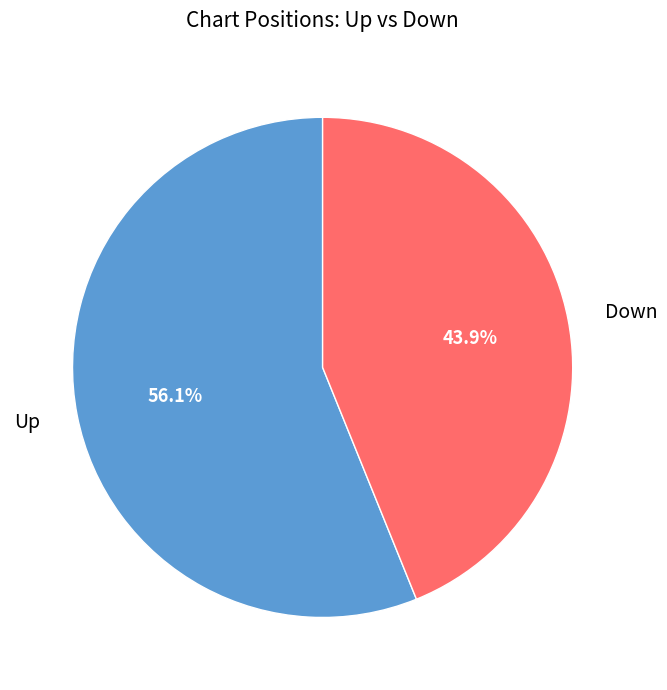

To the nearest percent, what is the average slice percentage?

50%